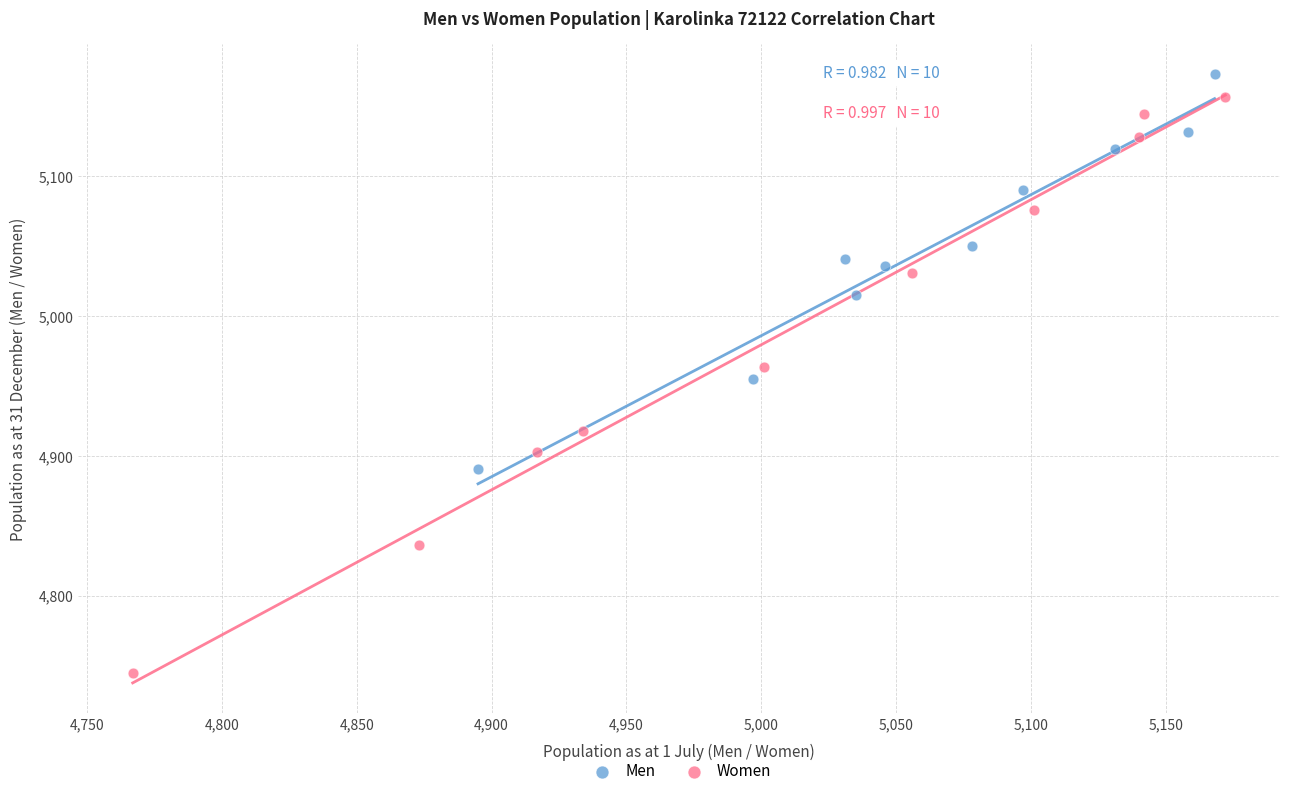

Which series has the largest Y range (max minus min)?

Women